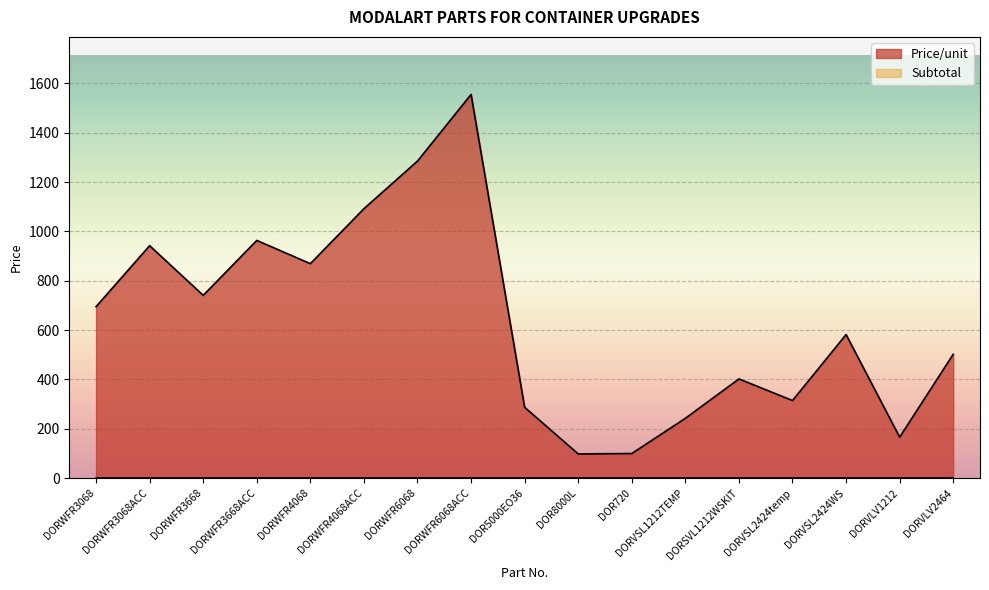

What is the label of the 4th point from the right?

DORVSL2424temp